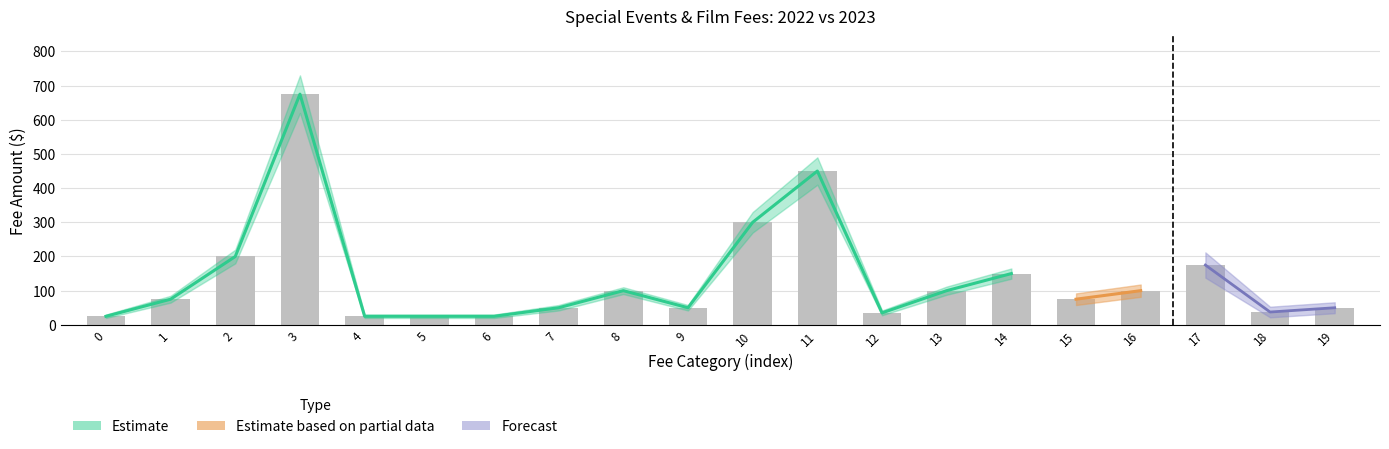

What is the value of the 3rd bar from the left?

200.0